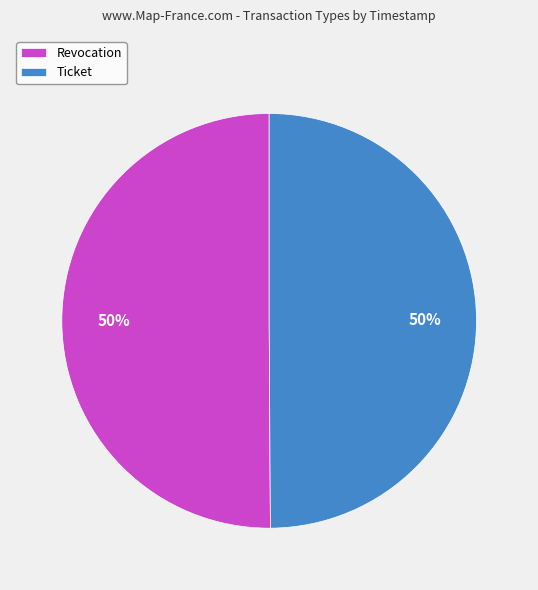

To the nearest percent, what is the average slice percentage?

50%